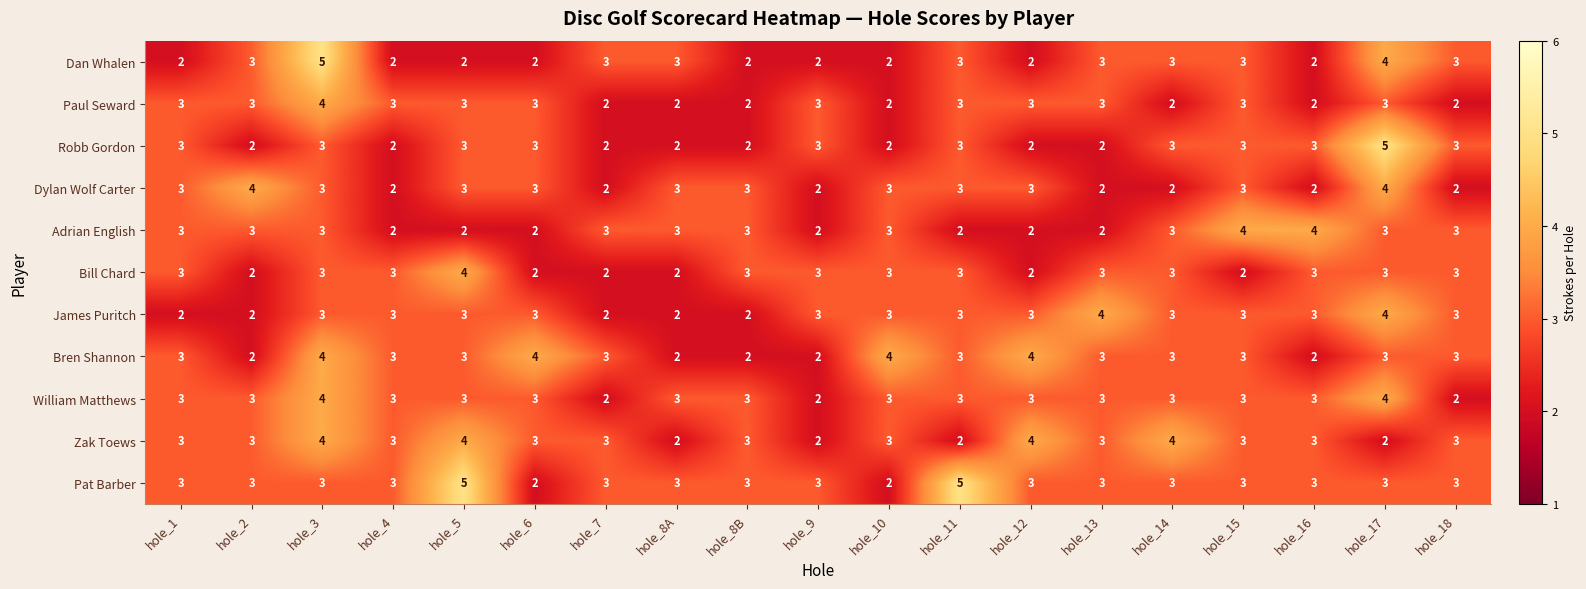

What is the difference between the highest and lowest values at hole_8B?

1